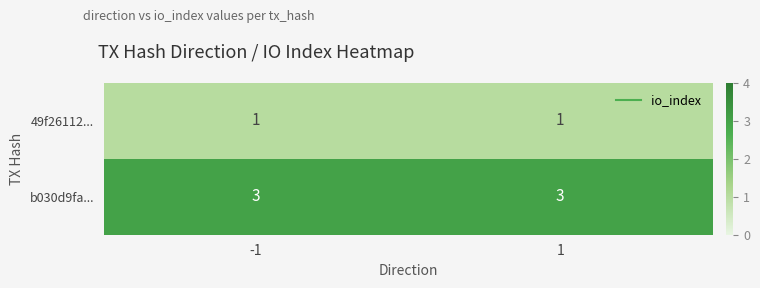

Which series has the largest total across all categories?

b030d9fa...